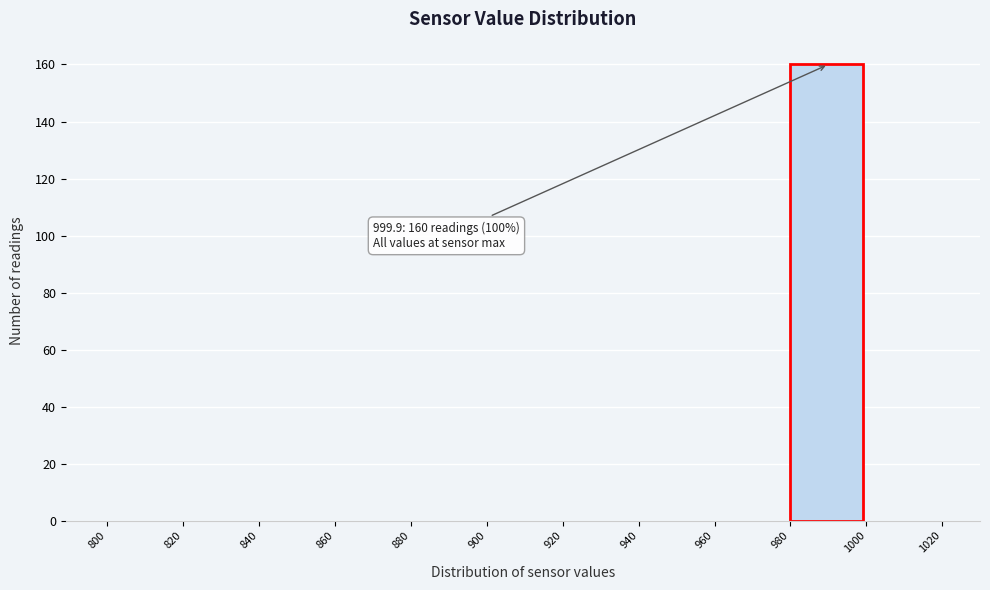

Reading left to right, extract all data points from this chart.

800=0	820=0	840=0	860=0	880=0	900=0	920=0	940=0	960=0	980=160	1000=0